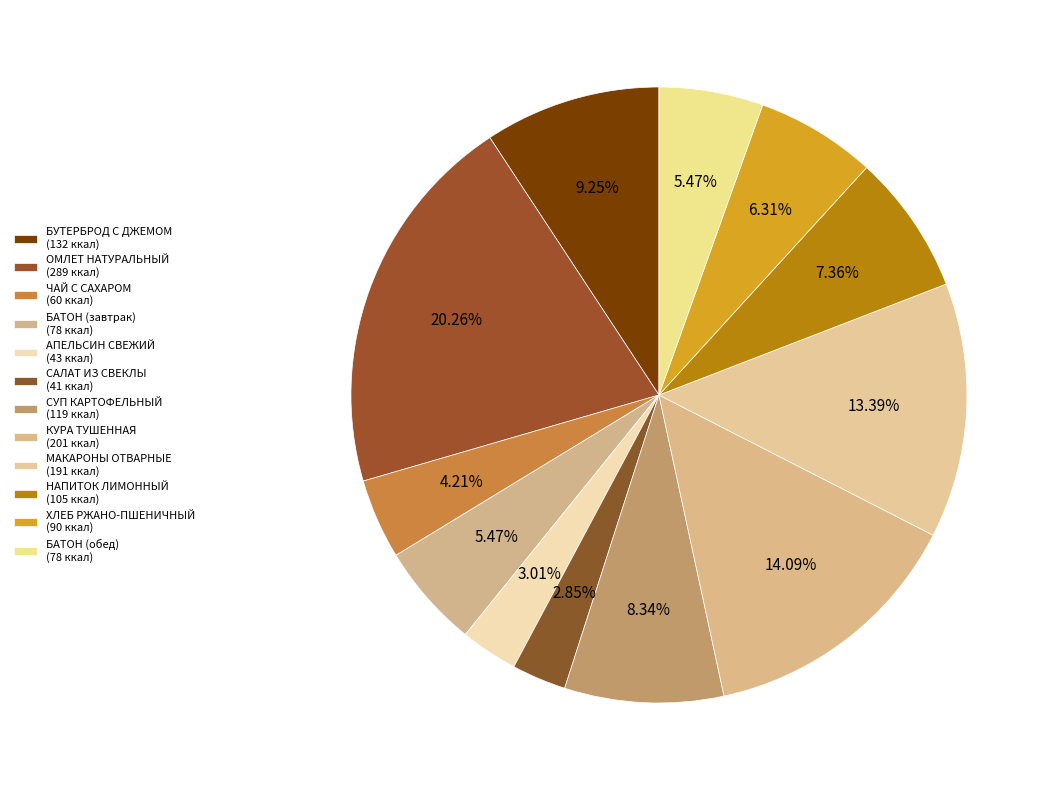

How many segments does this pie chart have?

12